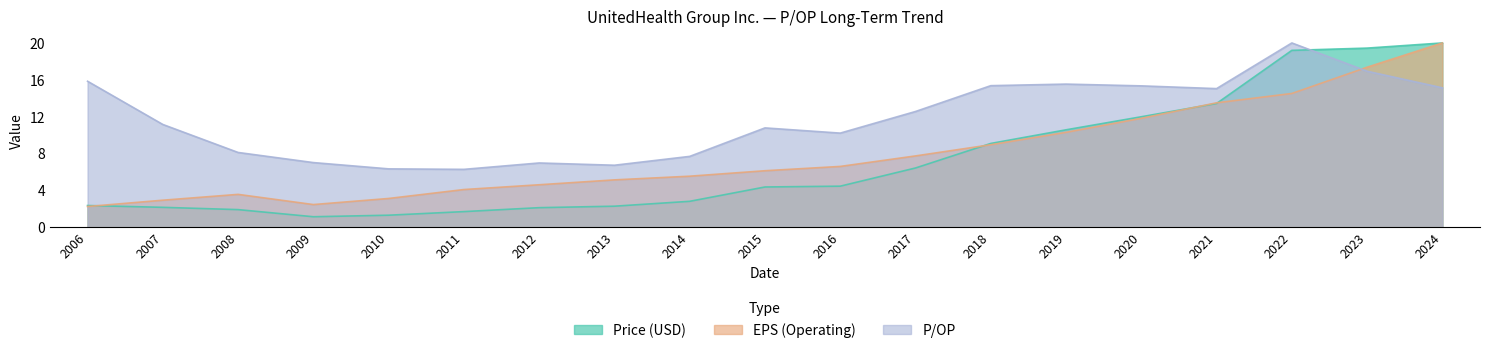

What is the value of the Price (USD) point at the 10th from the left?

4.4